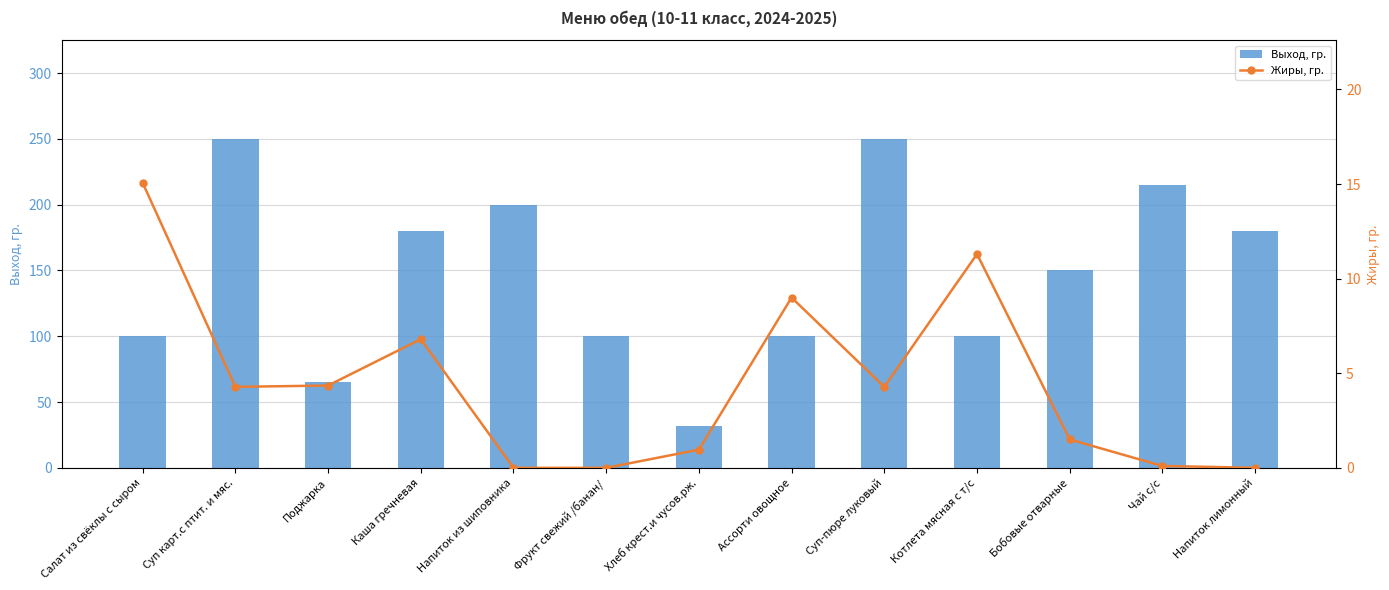

At which label does Выход, гр. reach its peak?

Суп карт.с птит. и мяс.